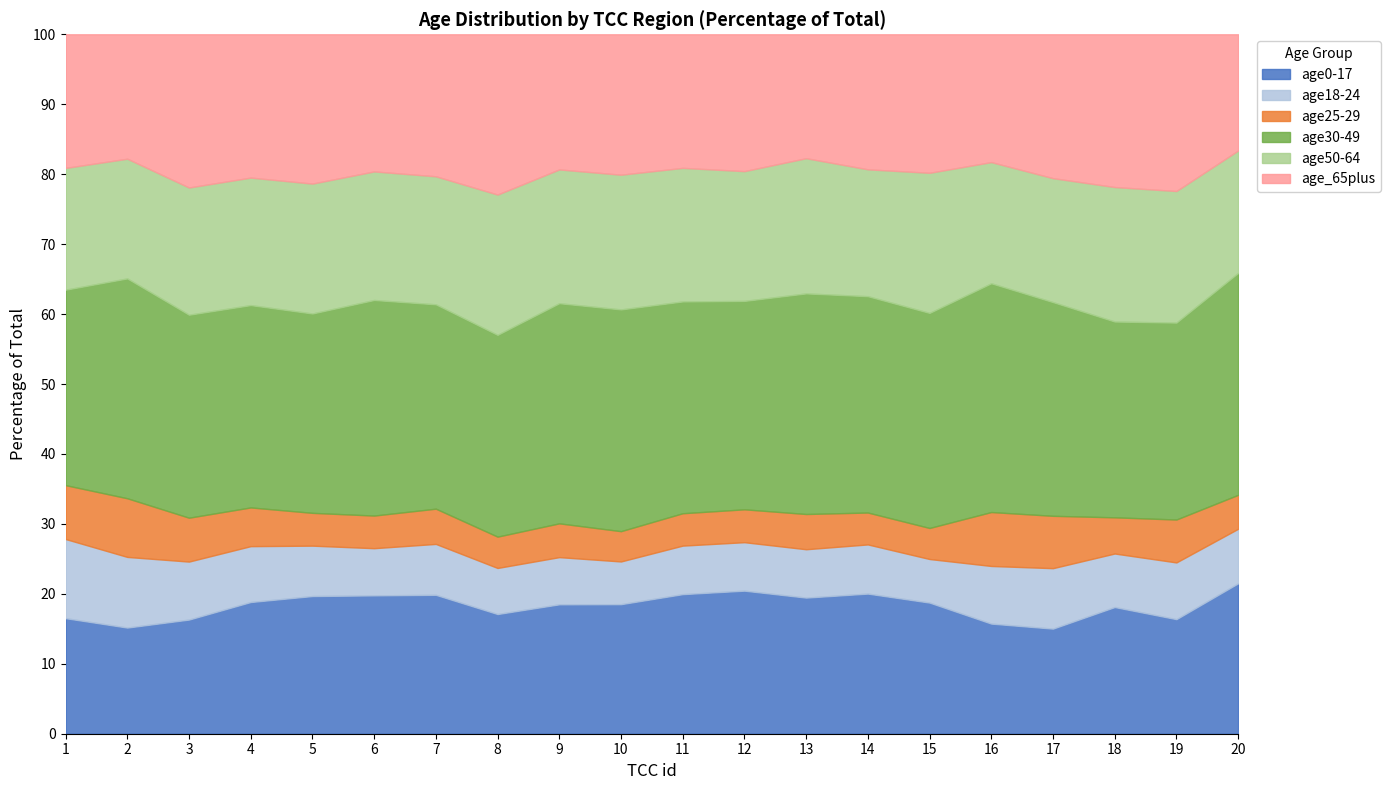

What is the value of the age30-49 point at the 1st from the left?

24052